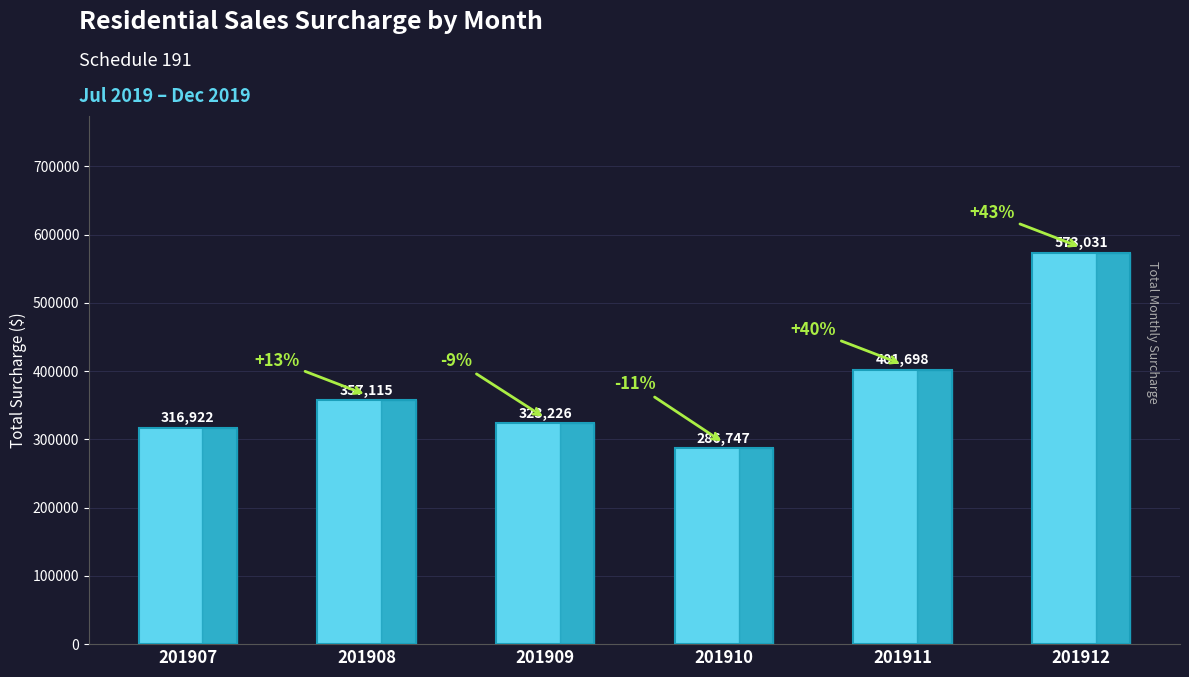

Are the bars horizontal?

No